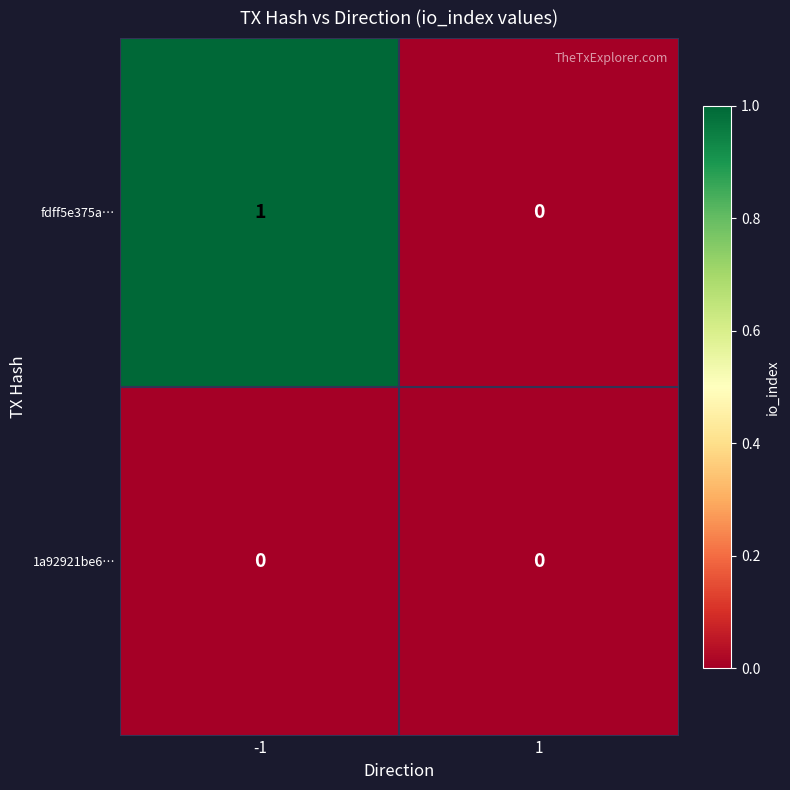

Reading left to right, extract all data points from this chart.

fdff5e375a…: -1=1	1=0
1a92921be6…: -1=0	1=0